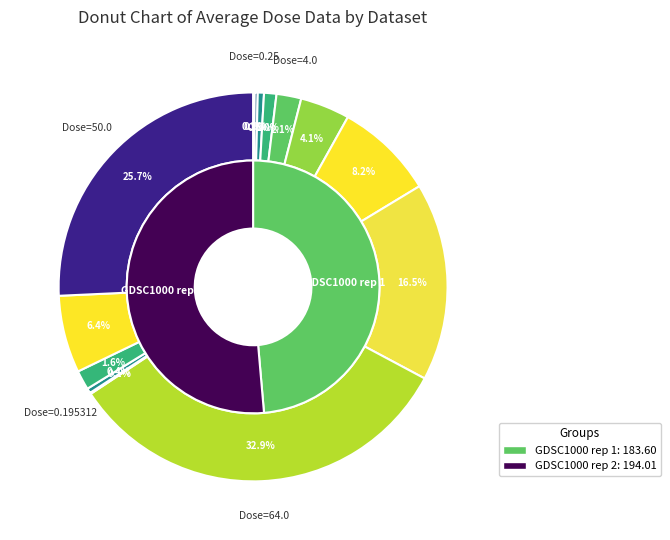

True or false: 0.5 accounts for 0% of the total.

True